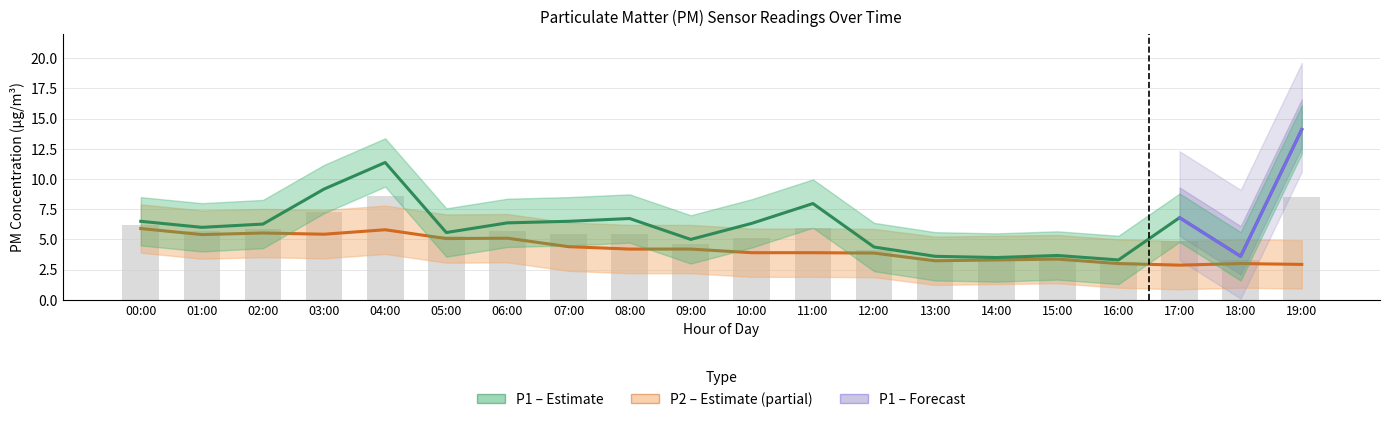

Is it true that P1 equals 11.4 at 04:00?

True